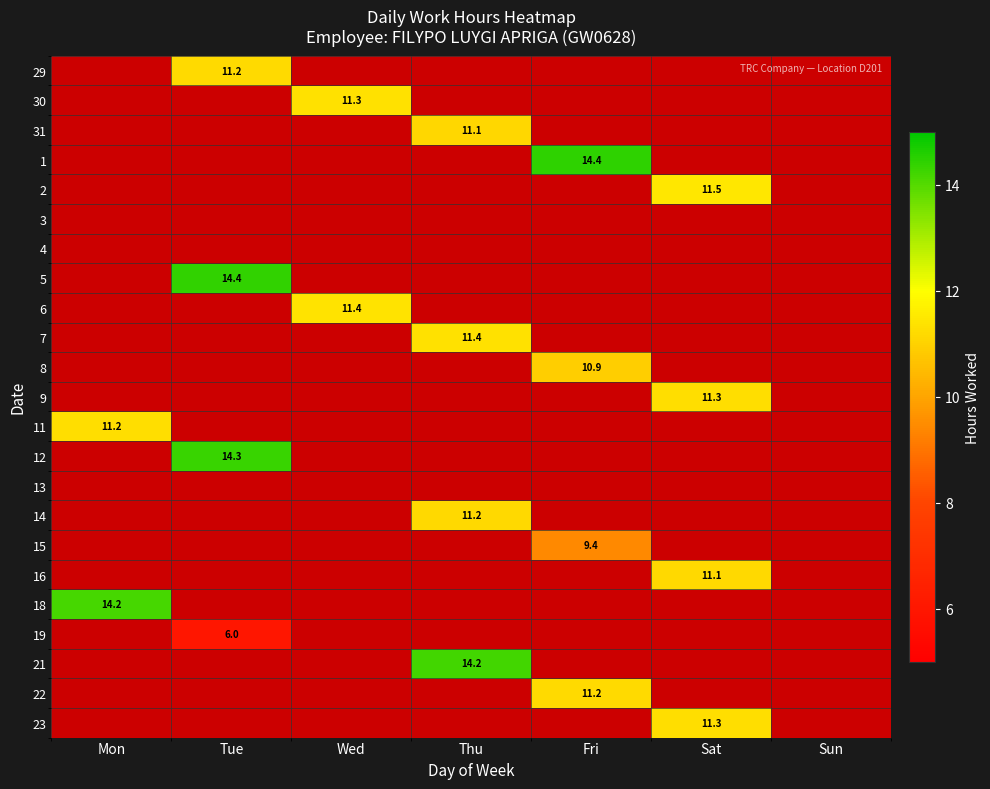

Count the number of data series in this chart.

23